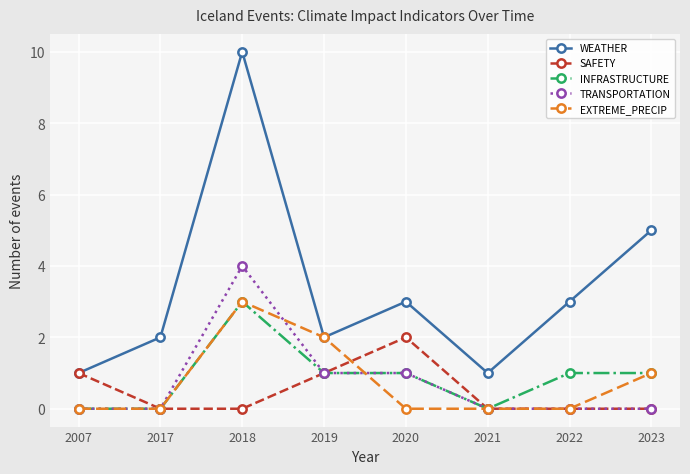

Which series has the largest range (max minus min)?

WEATHER